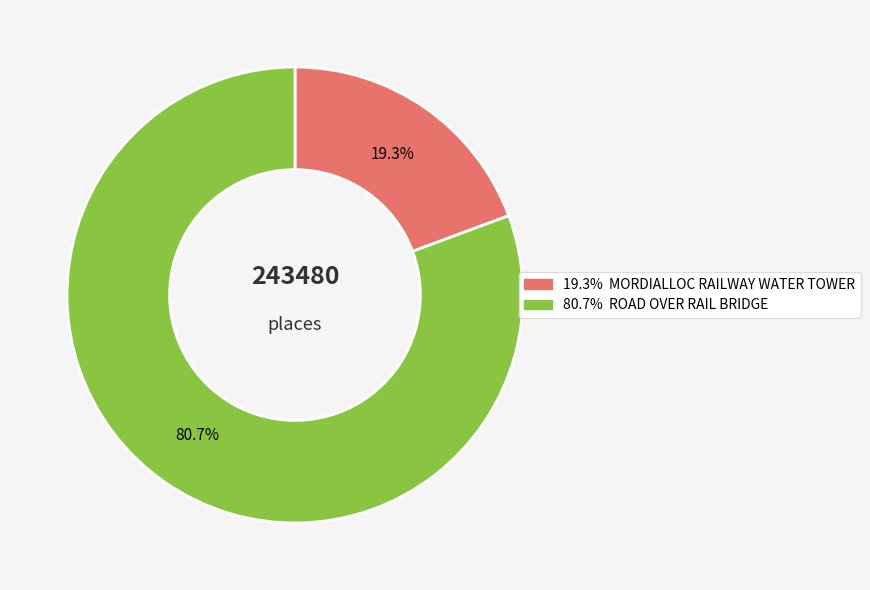

Is there any slice that represents more than half of the pie?

Yes